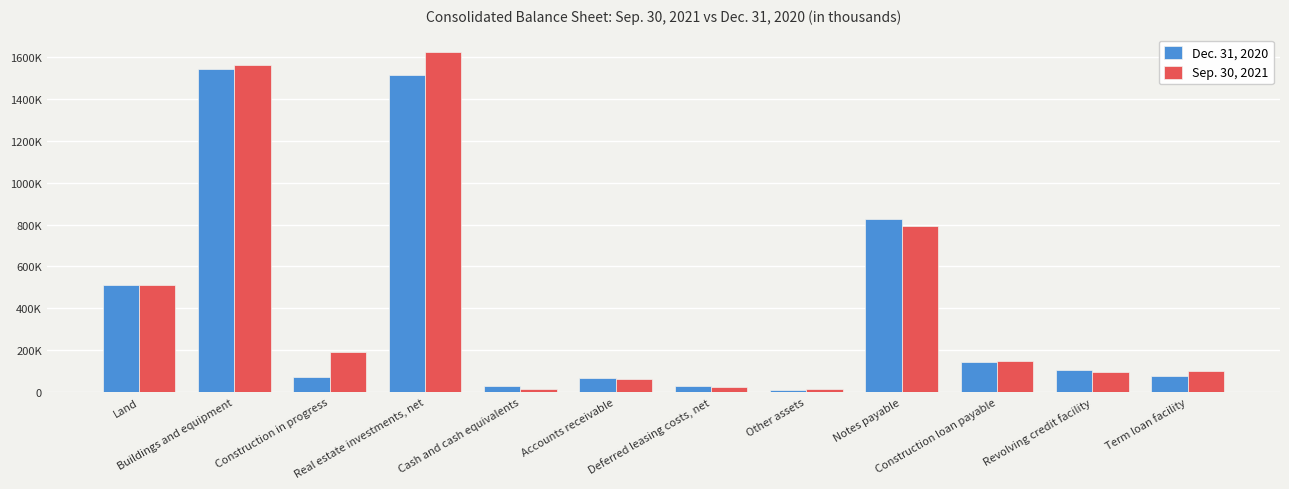

The value of Dec. 31, 2020 at Construction in progress is 17241. True or false?

False